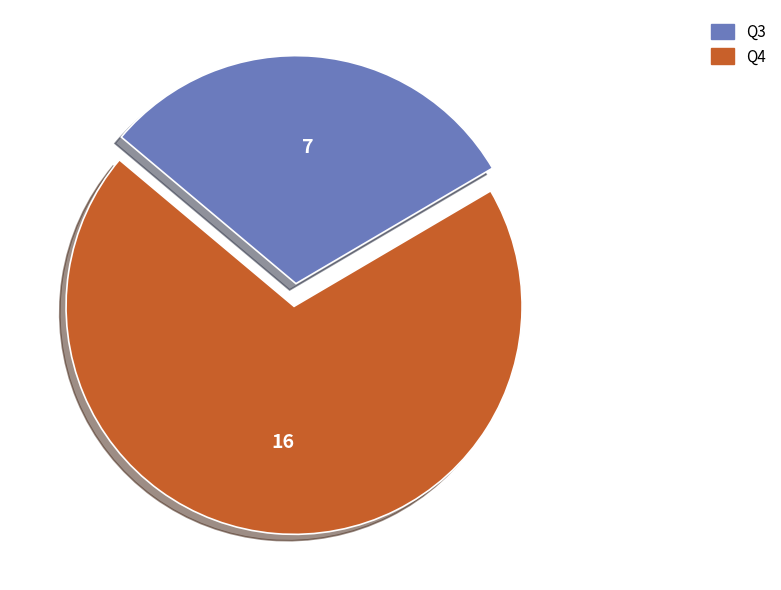

How many slices are in this pie chart?

2